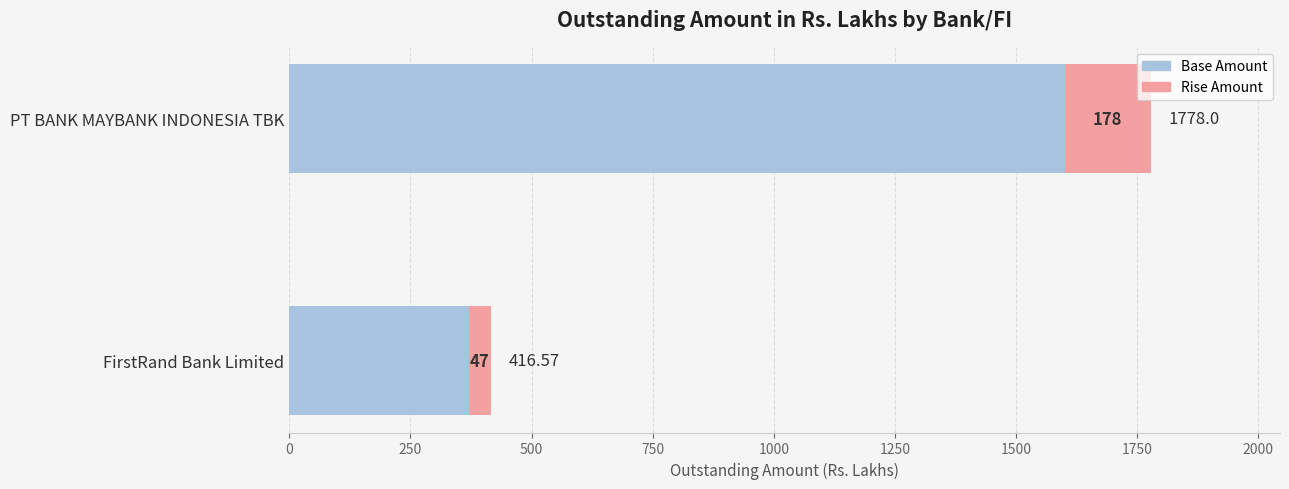

What are all the series names shown in the legend?

Base Amount, Rise Amount